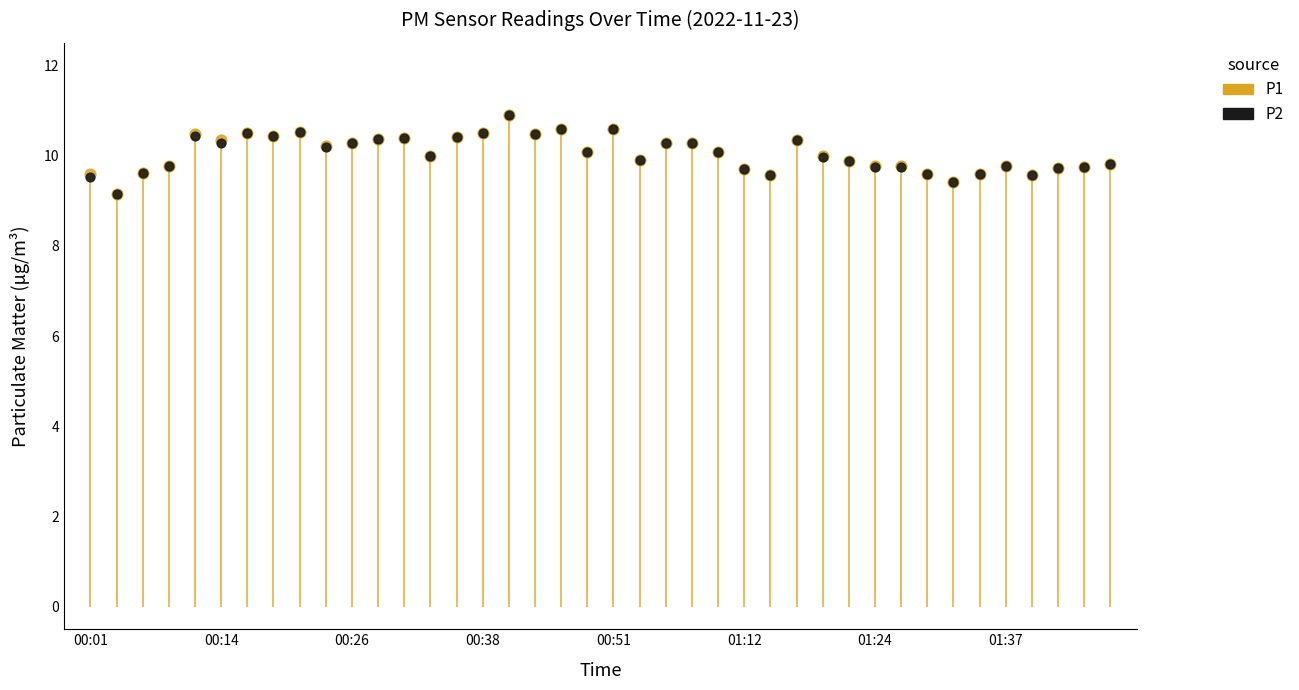

Is the value of P2 at 25 greater than the value of P1 at 32?

Yes